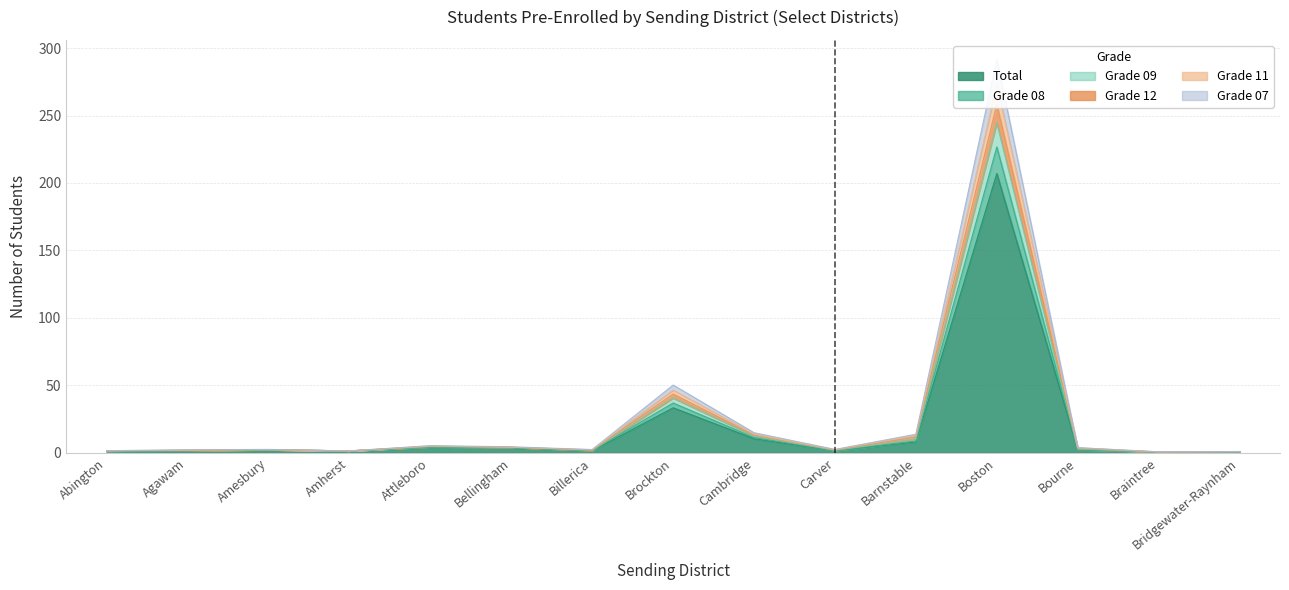

Where is Grade 09 nearest to the value 136?

Brockton